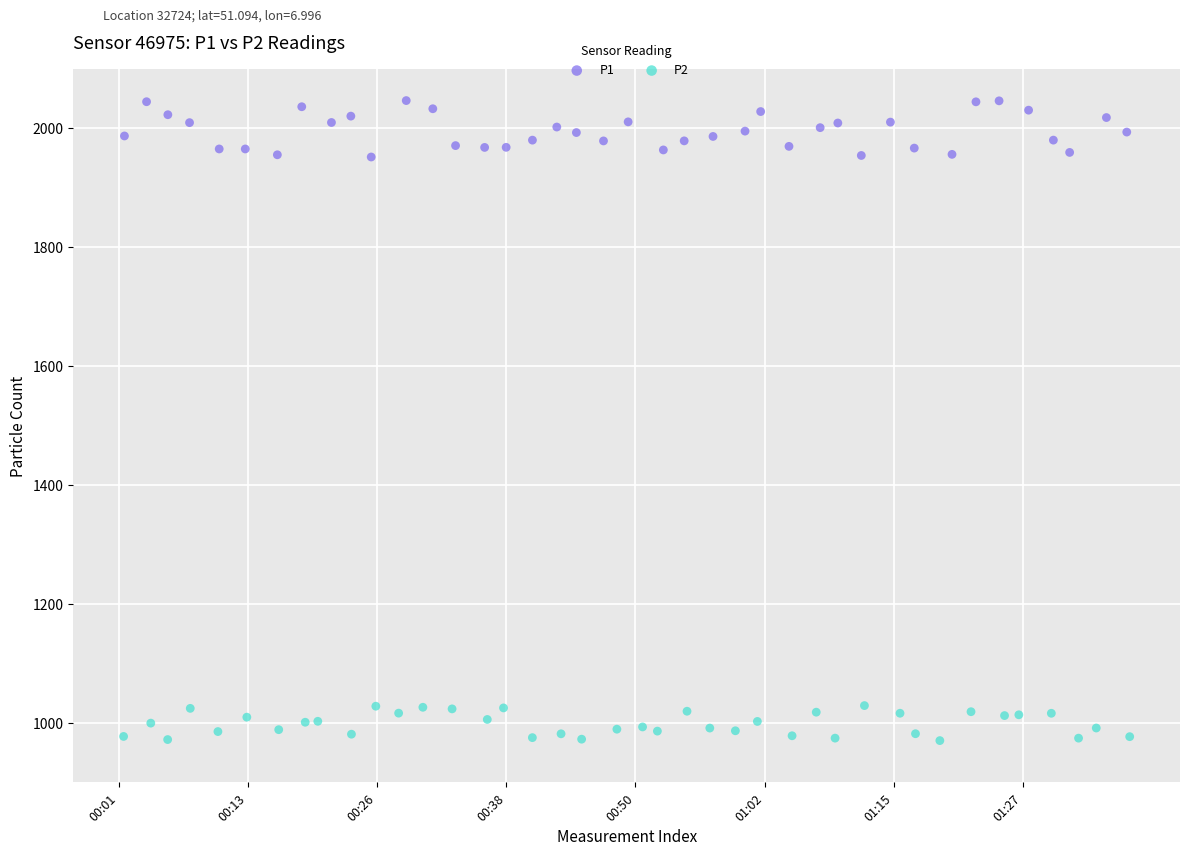

What are all the series names shown in the legend?

P1, P2